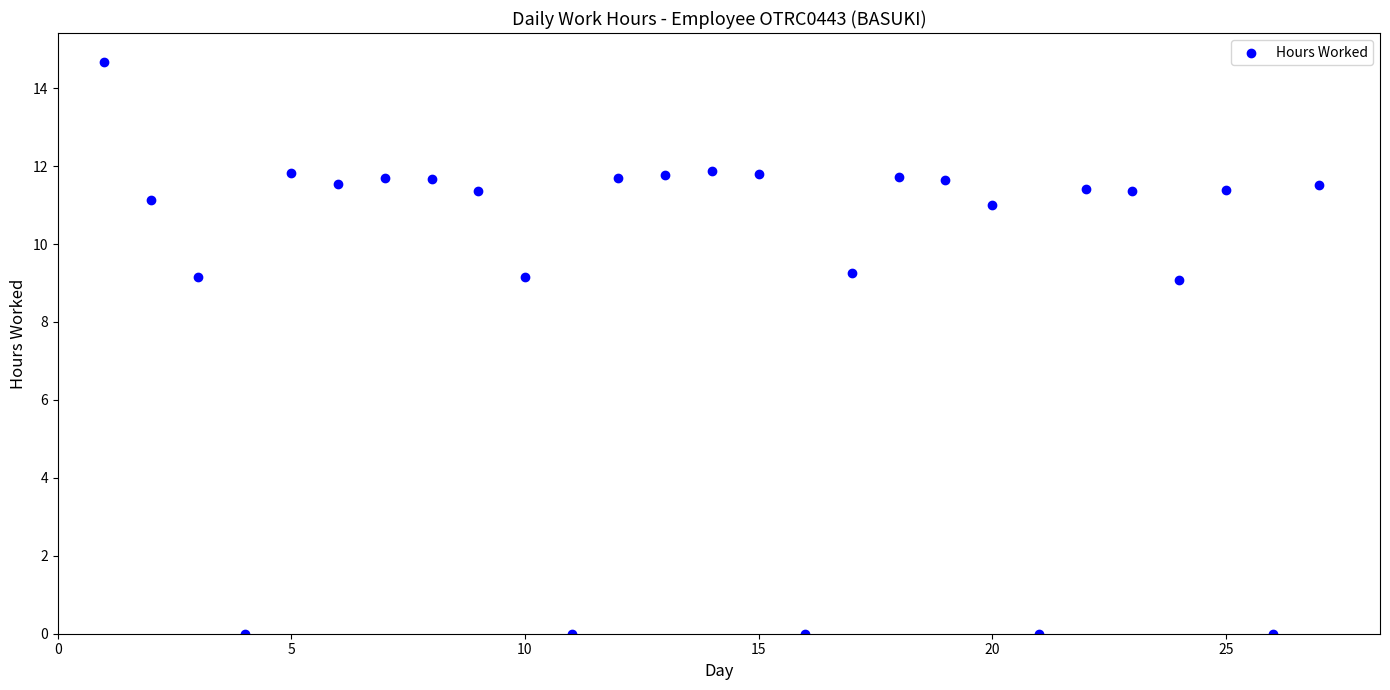

What is the range of X values (max minus min)?

26.0